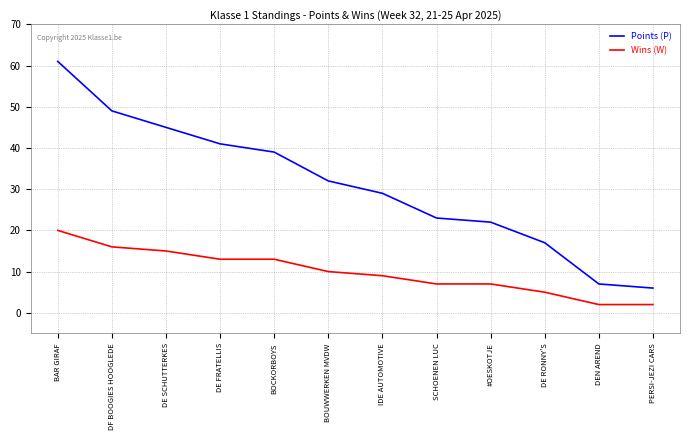

True or false: Wins (W) and Points (P) intersect in this chart.

False